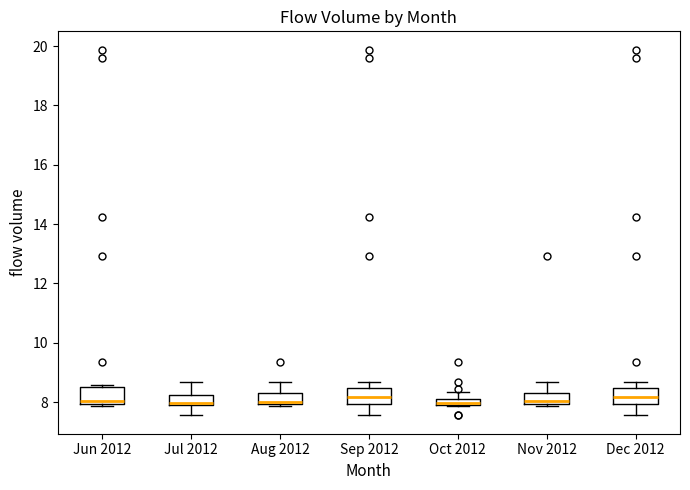

Where is the upper edge of the box for Jul 2012 on the y-axis? The values are not printed on the chart, so give them approximately, as read against the axis.

8.2